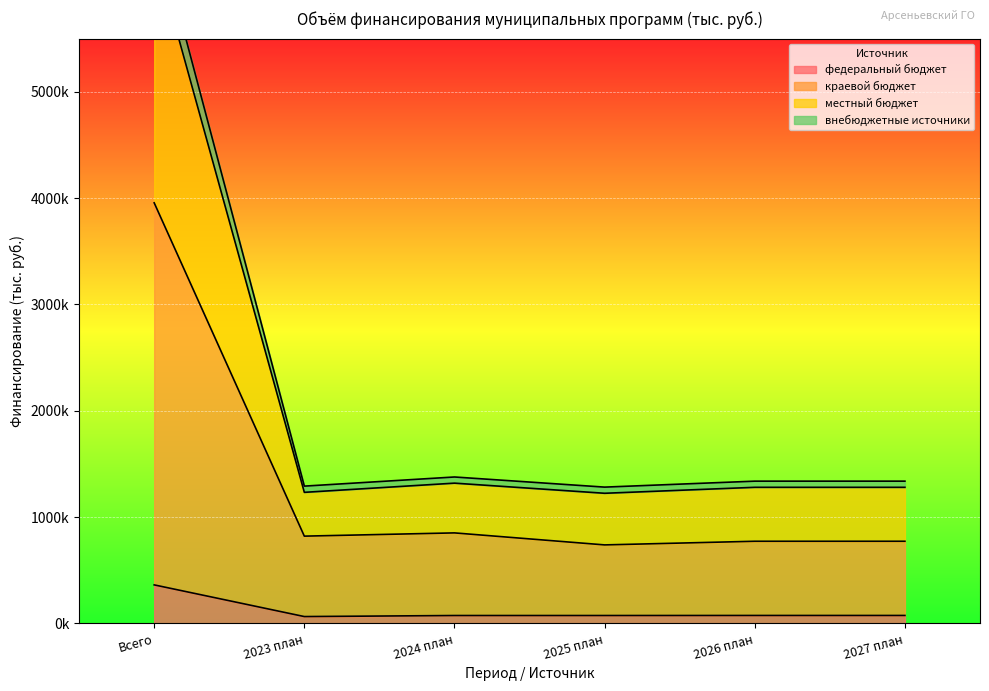

What is the label of the 6th point from the right?

Всего